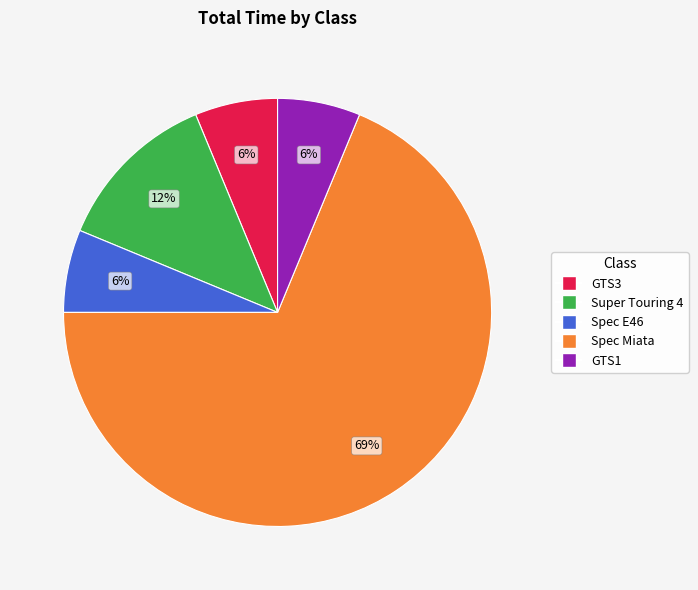

Do Spec Miata and Spec E46 together represent more than half of the pie?

Yes